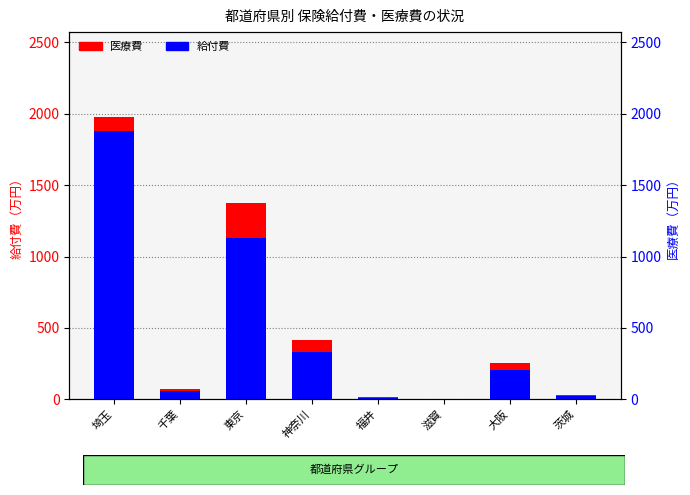

Which series has the largest total across all categories?

医療費